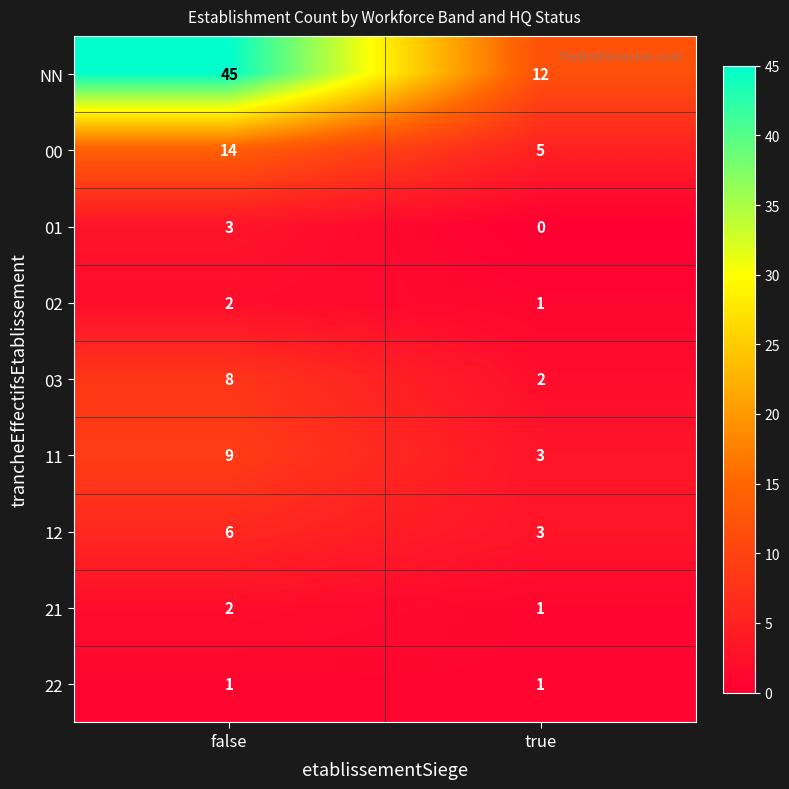

What is the difference between the maximum and minimum values in the 03 series?

6